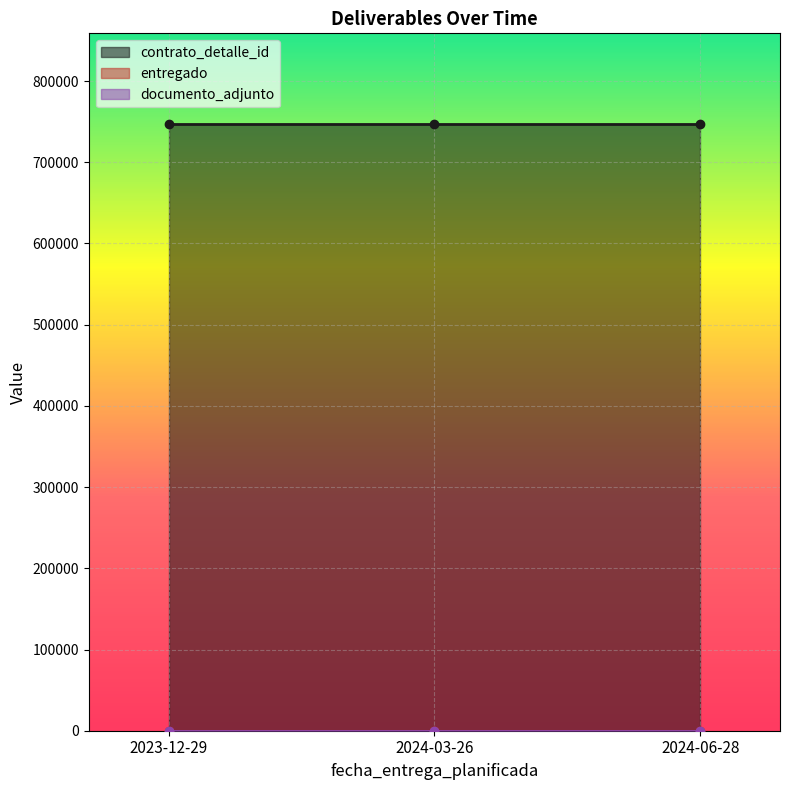

At which category is the sum across all series the highest?

2023-12-29